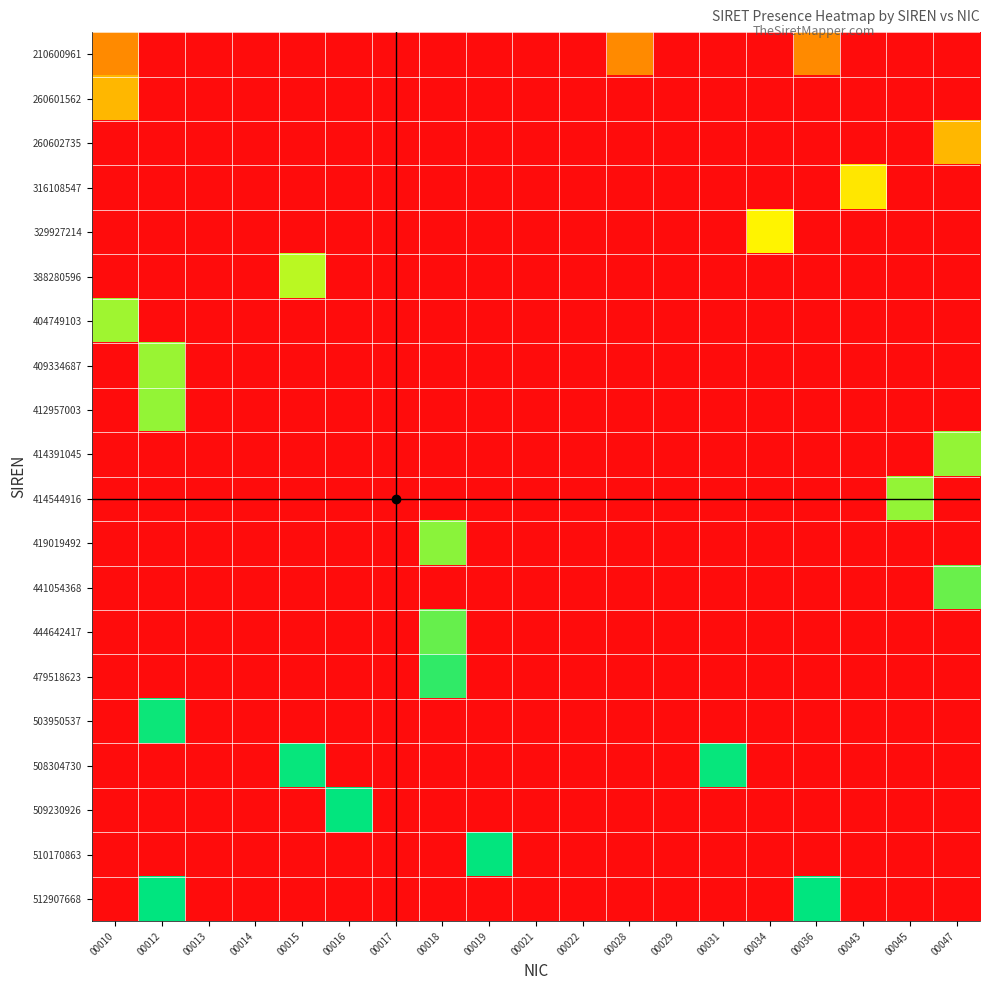

At which category is the sum across all series the highest?

00012